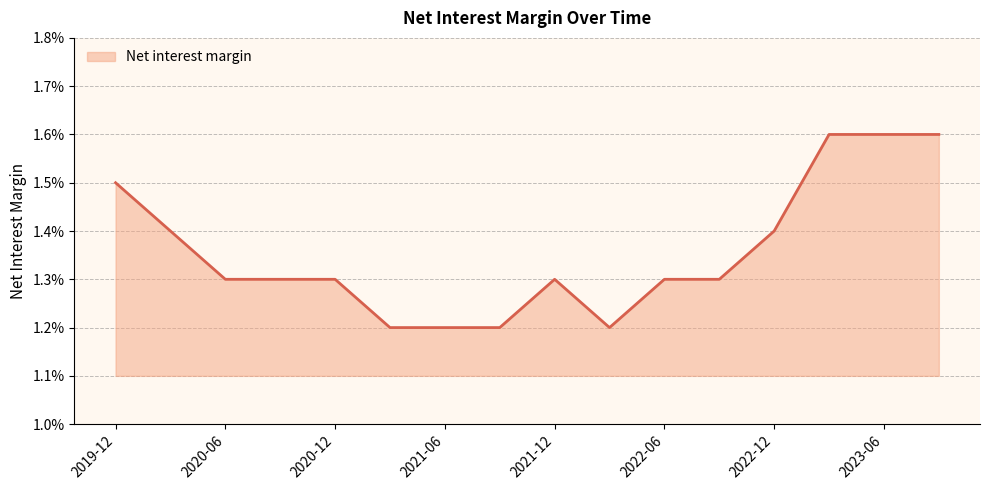

List the labels in order of value, smallest first.

2021-03-01, 2021-06-01, 2021-09-01, 2022-03-01, 2020-06-01, 2020-09-01, 2020-12-01, 2021-12-01, 2022-06-01, 2022-09-01, 2020-03-01, 2022-12-01, 2019-12-01, 2023-03-01, 2023-06-01, 2023-09-01